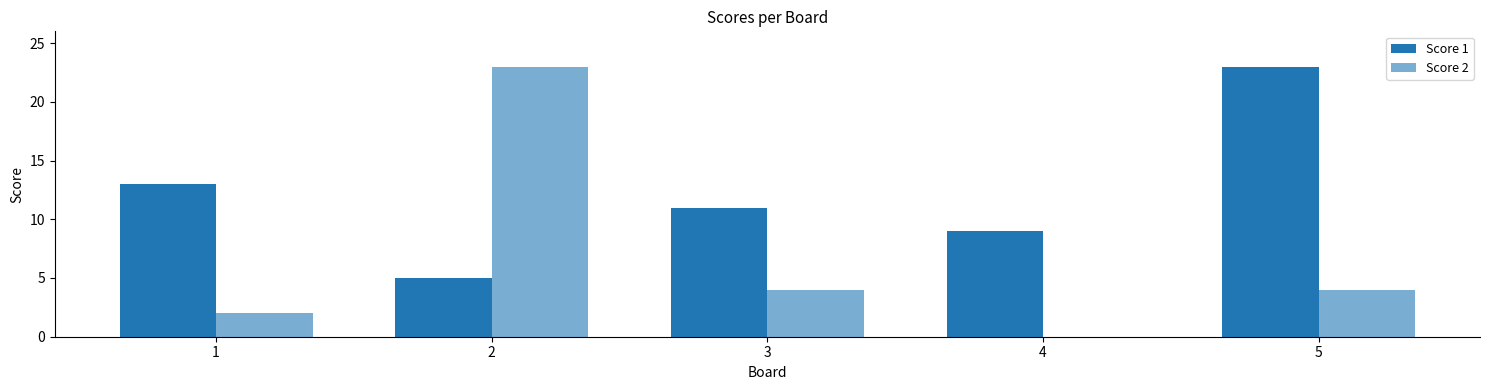

Which category has the lowest value across all series?

4